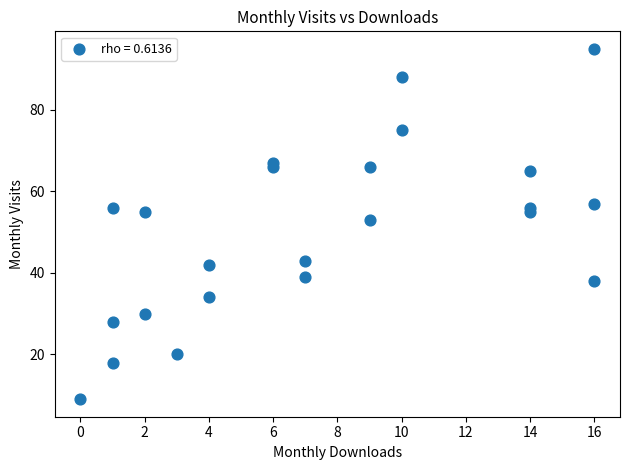

What Y value in the scatter plot is closest to 52?

53